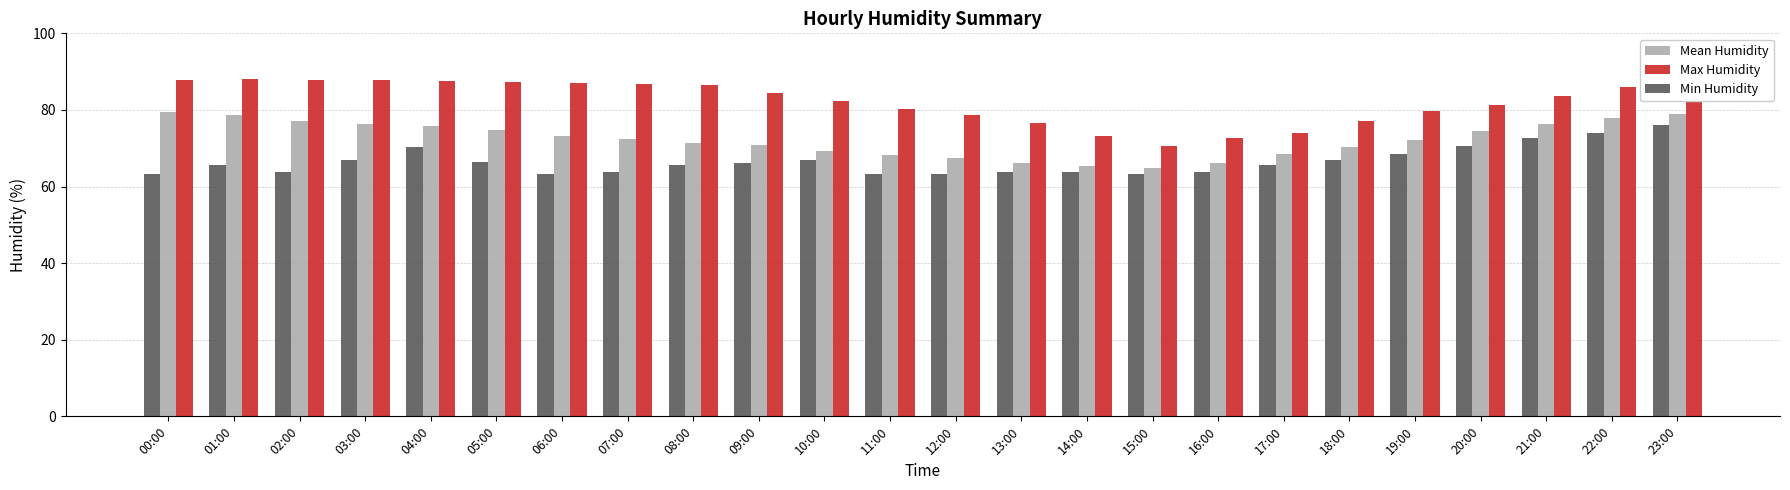

What is the greatest value displayed?

88.0